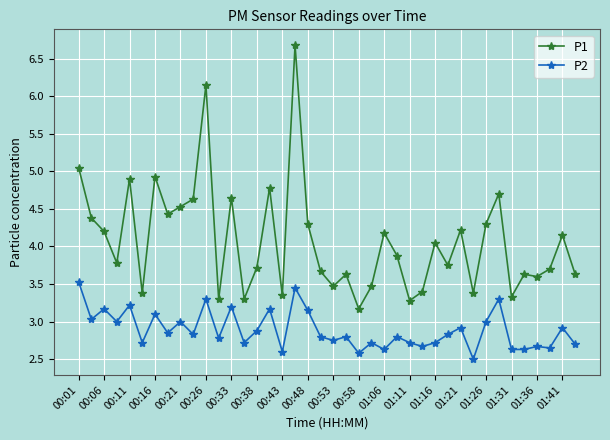

Rank the series by their average value, from highest to lowest.

P1, P2